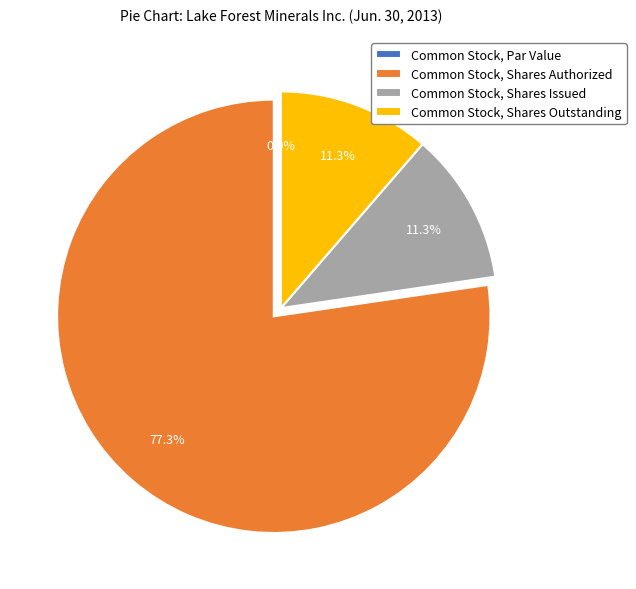

How many slices are in this pie chart?

4